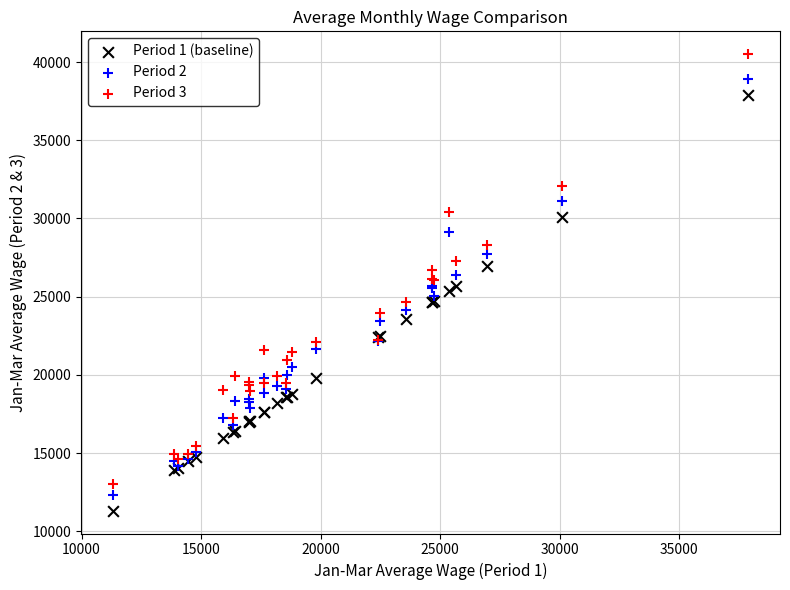

What are all the series names shown in the legend?

Period 1 (baseline), Period 2, Period 3